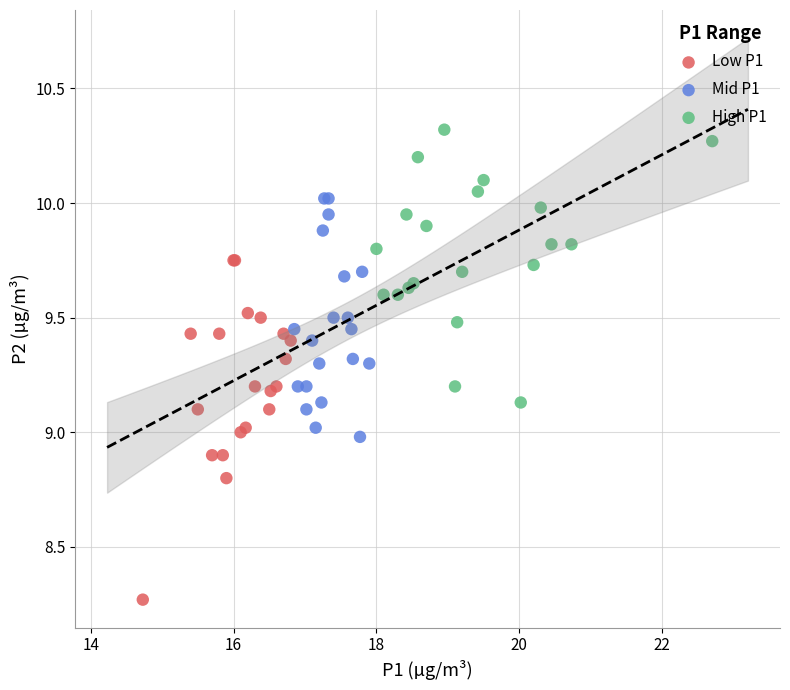

Which series reaches the minimum Y coordinate?

Low P1